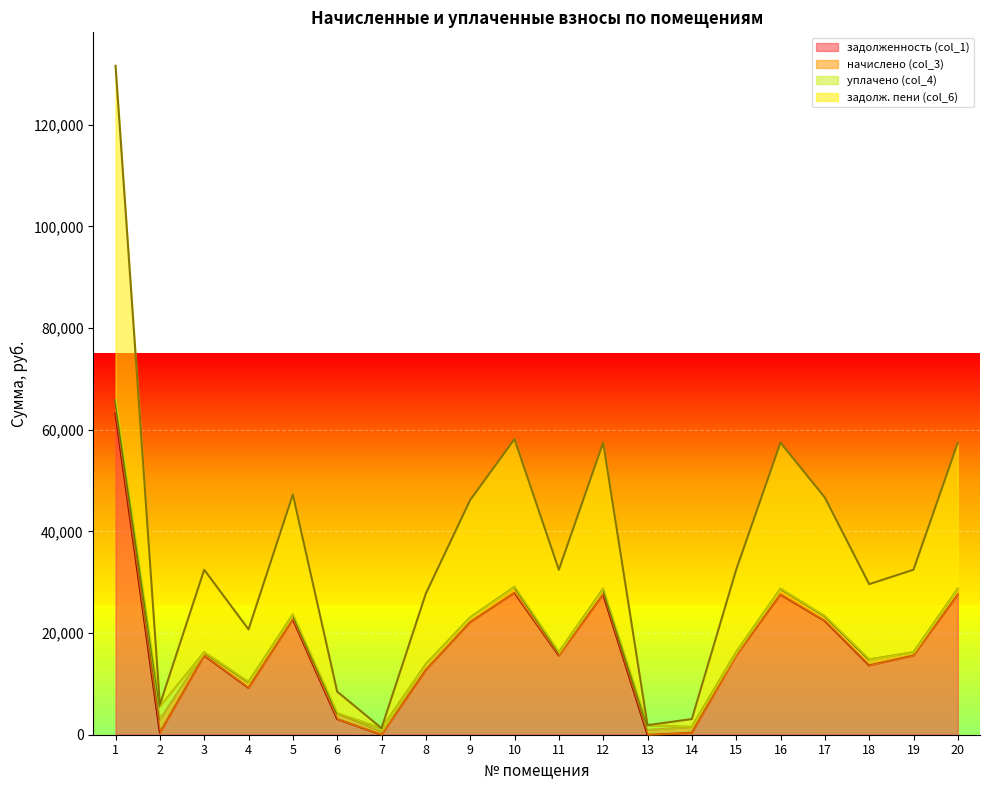

How many categories are shown in the chart?

20